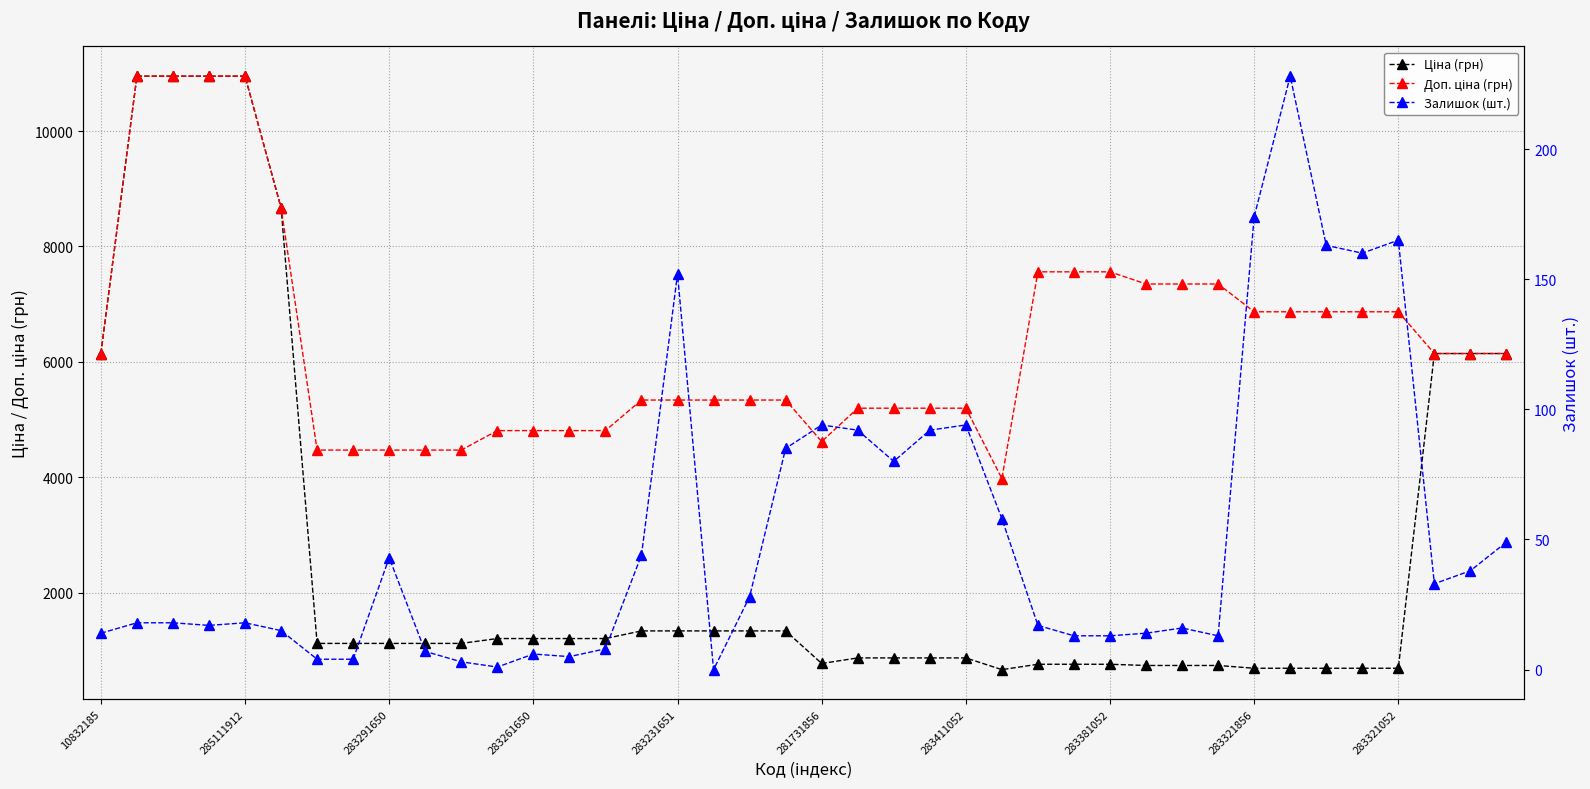

How many values in Залишок (шт.) are above zero?

39